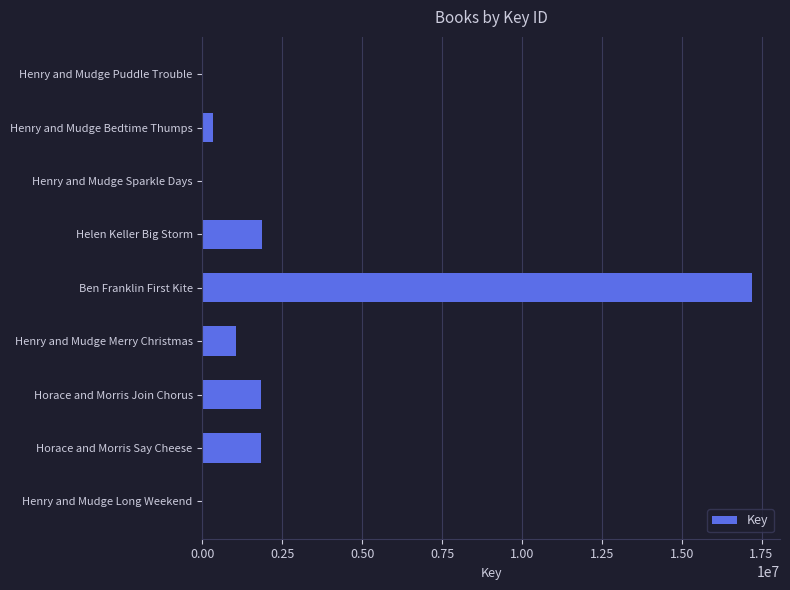

What is the sum of all values?

24105564